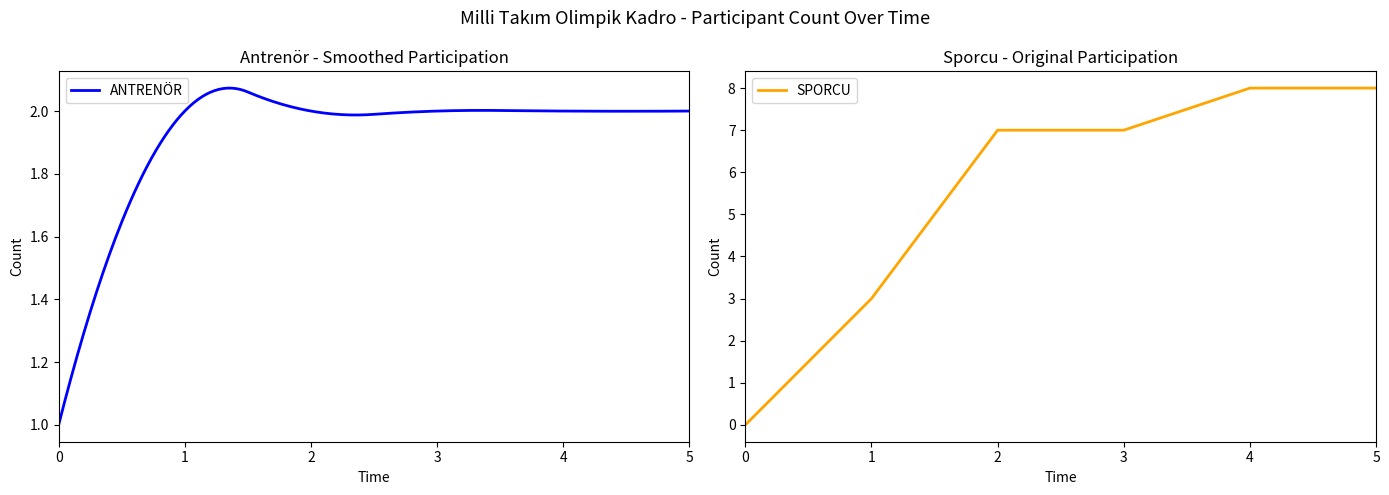

Reading left to right, transcribe all the data shown in this chart.

0	3	7	7	8	8